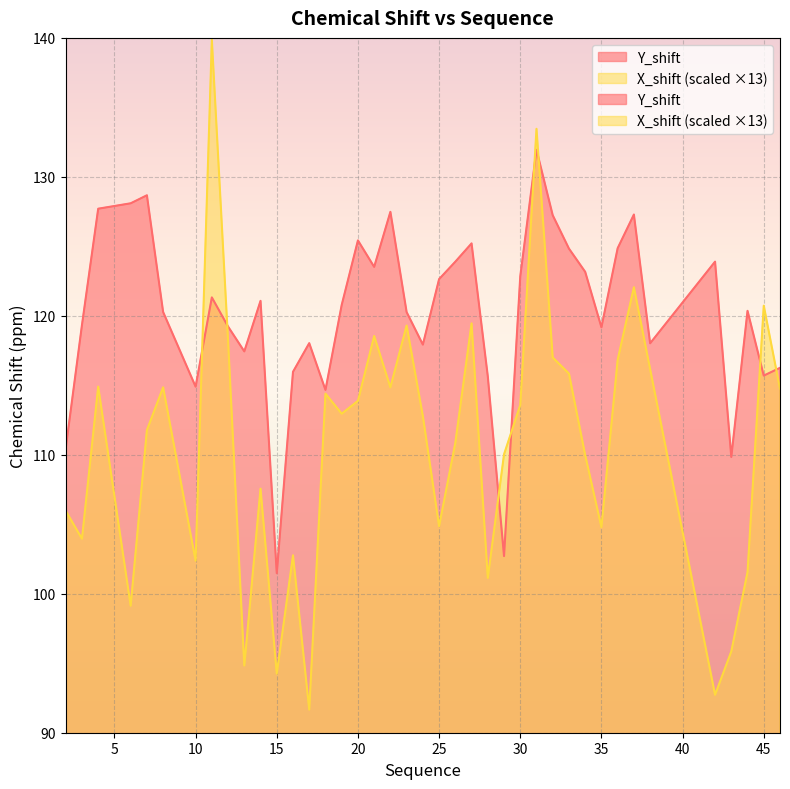

How many intersections are there between Y_shift and X_shift?

8